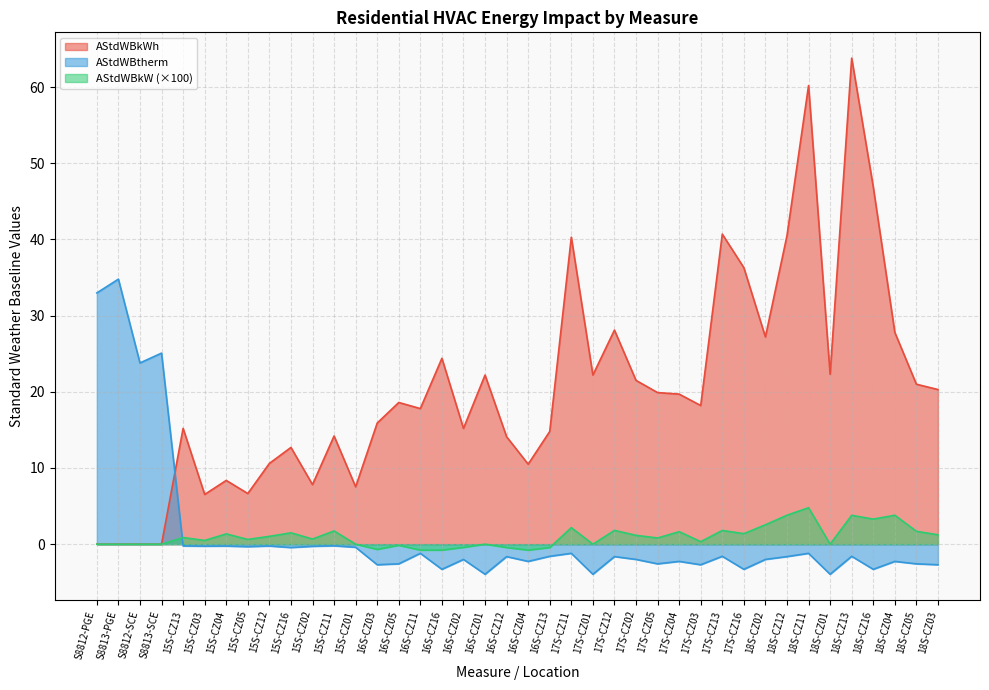

Where does the AStdWBkW series first go above 0?

15S-CZ13